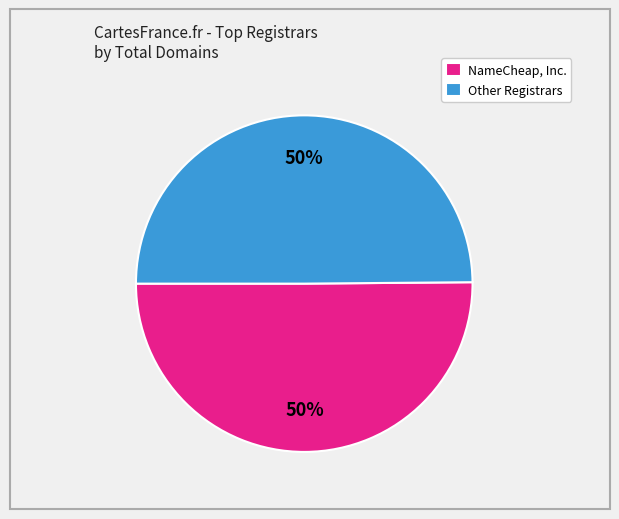

How many segments does this pie chart have?

2